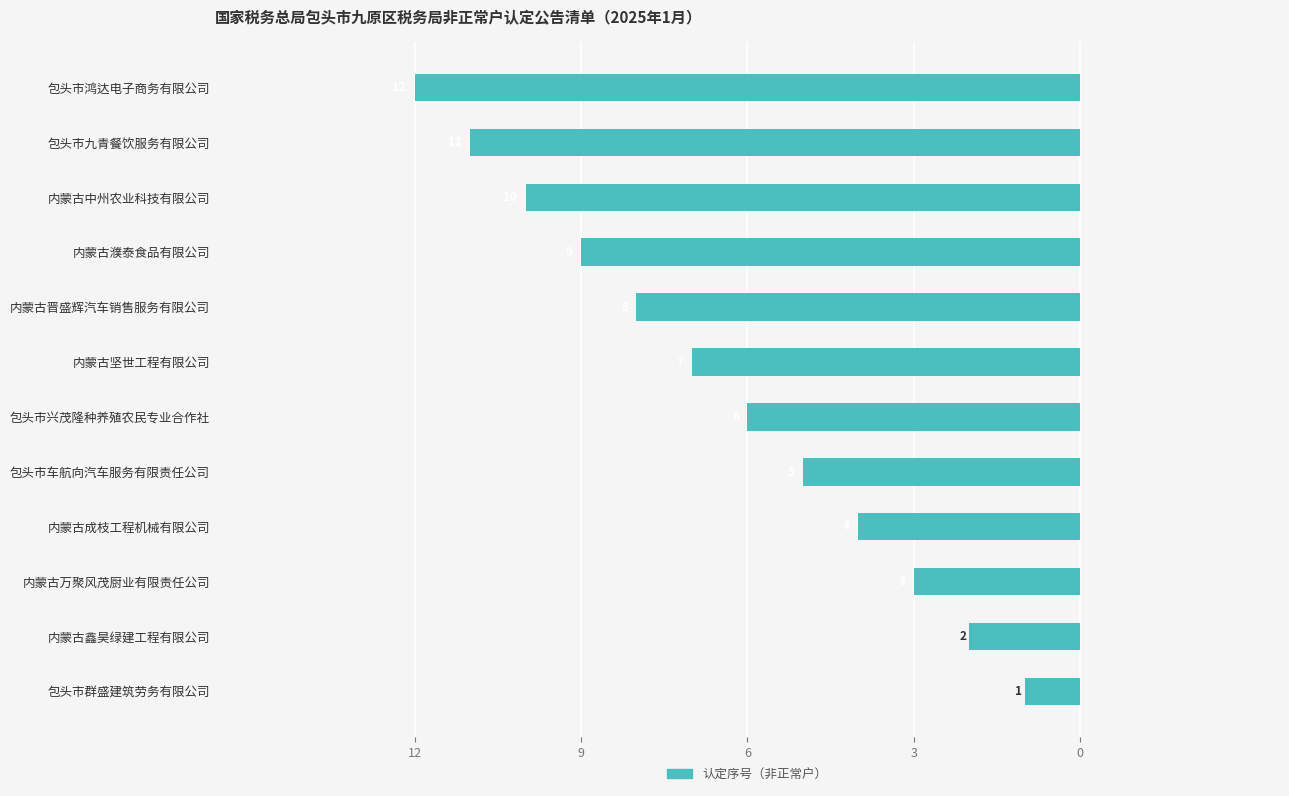

Are the bars horizontal?

Yes